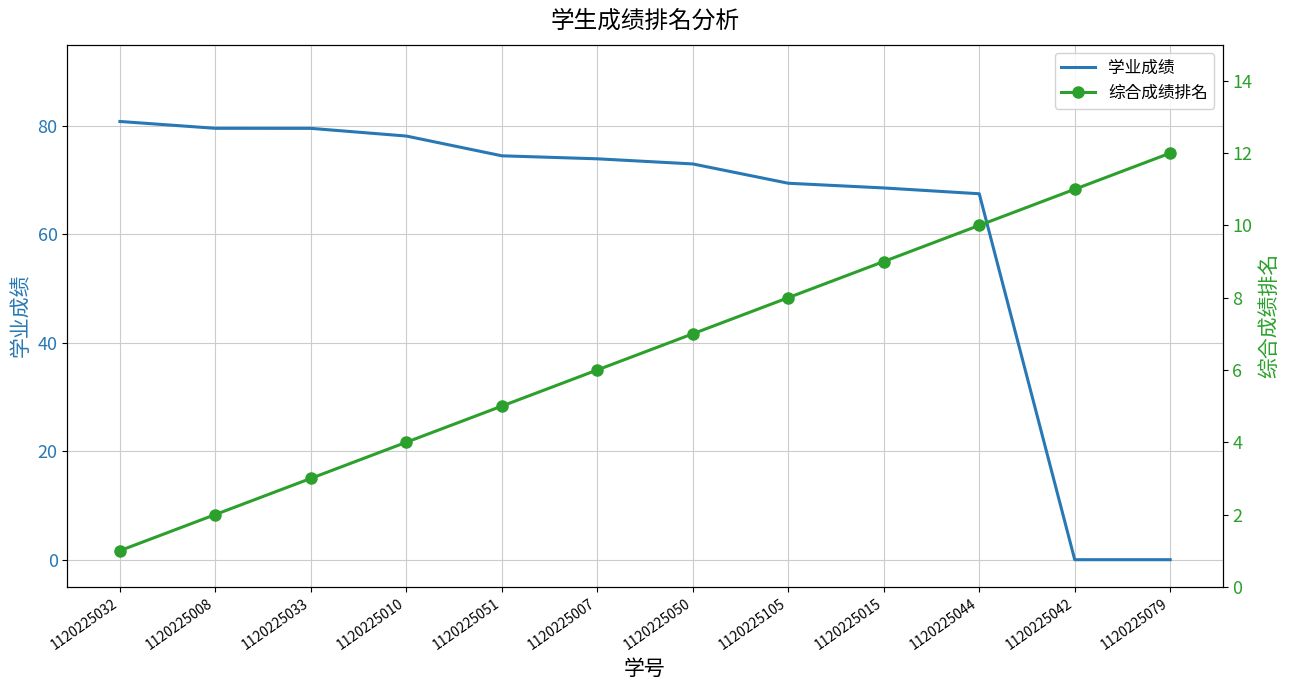

Reading left to right, transcribe all the data shown in this chart.

学业成绩: 80.8	79.6	79.6	78.1	74.5	73.9	73.0	69.4	68.6	67.5	0.0	0.0
综合成绩排名: 1.0	2.0	3.0	4.0	5.0	6.0	7.0	8.0	9.0	10.0	11.0	12.0